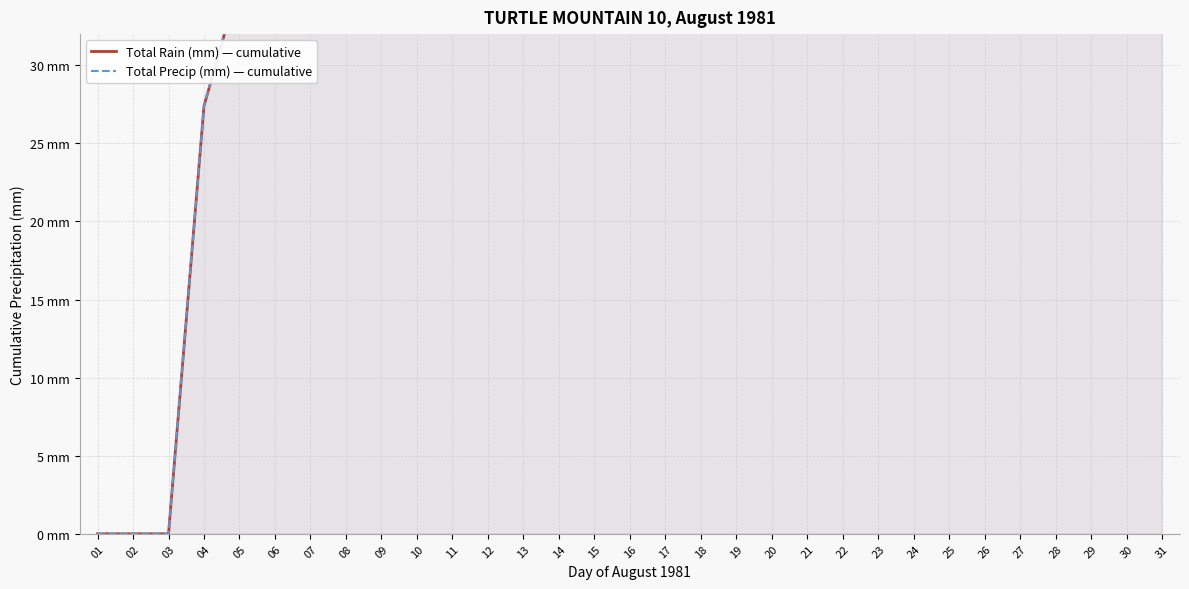

How many positive values does the Total Precip (mm) — cumulative series have?

28